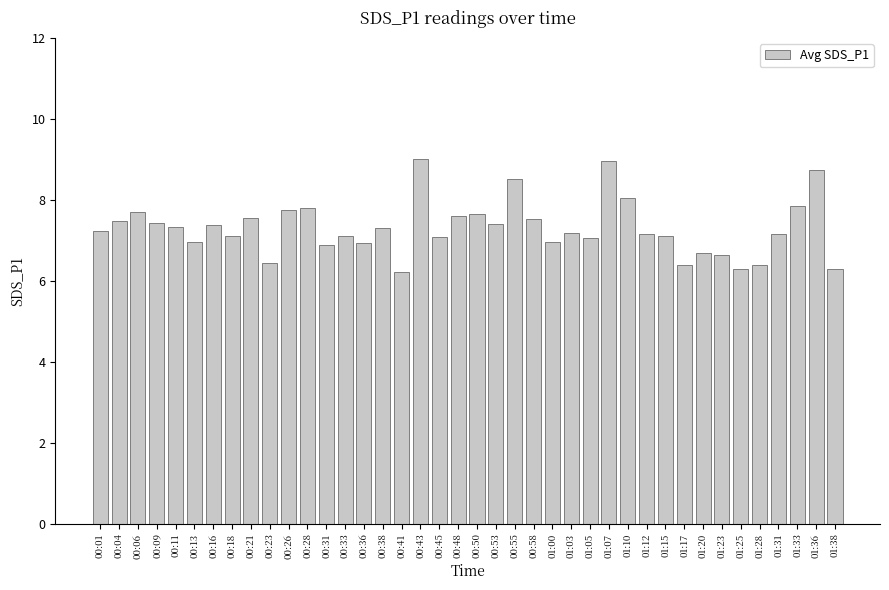

What is the value of the 26th bar from the left?

7.2